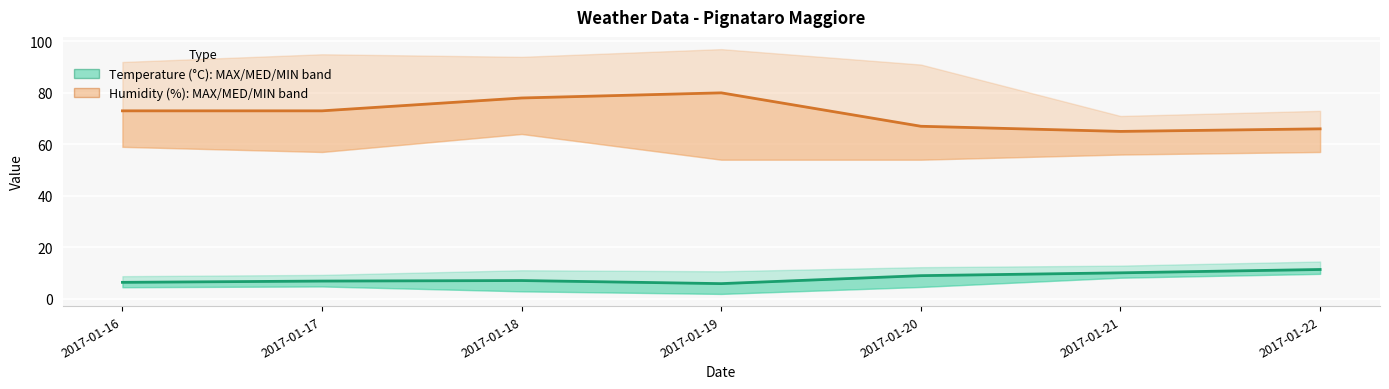

What is the spread (max minus min) of values at 2017-01-16?

66.7